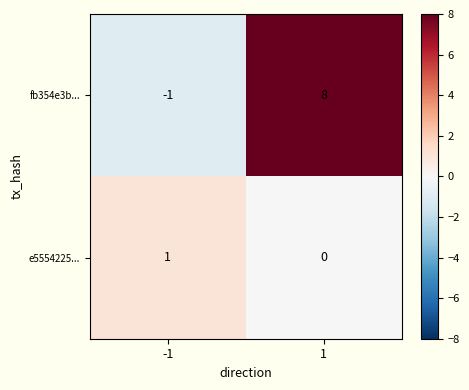

Reading right to left, transcribe all the data shown in this chart.

fb354e3b...: 8	-1
e5554225...: 0	1